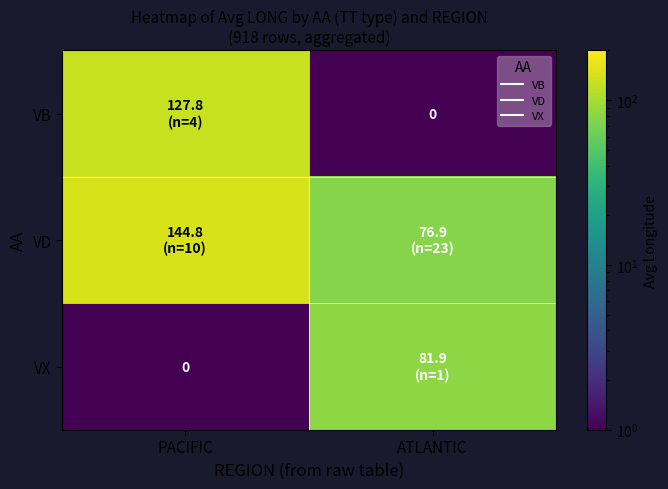

How many distinct data groups are displayed?

3